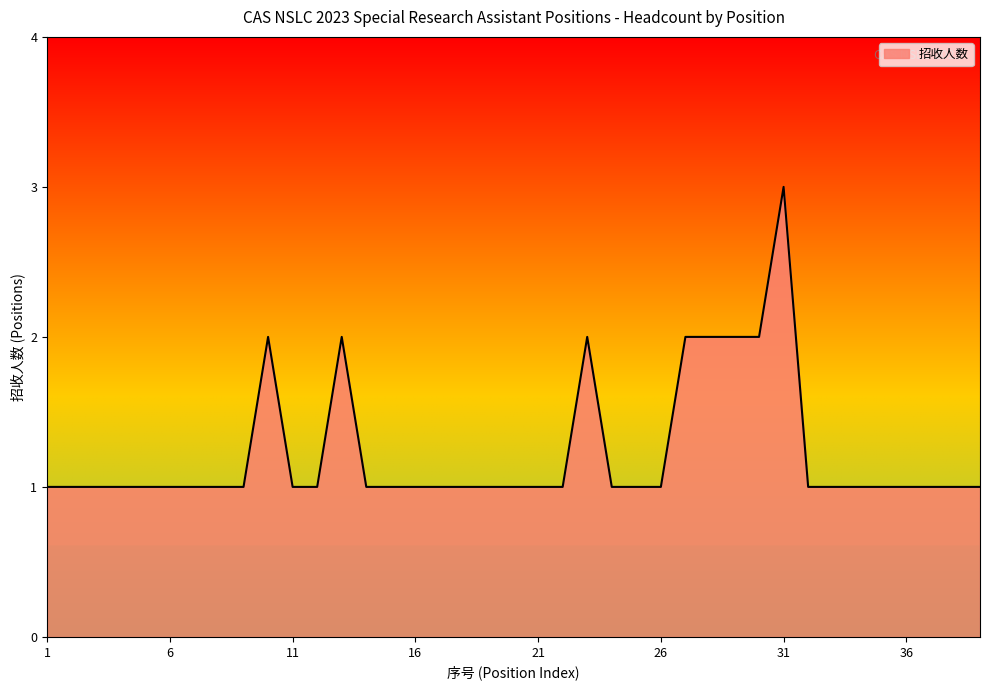

How many lines are shown in the chart?

1